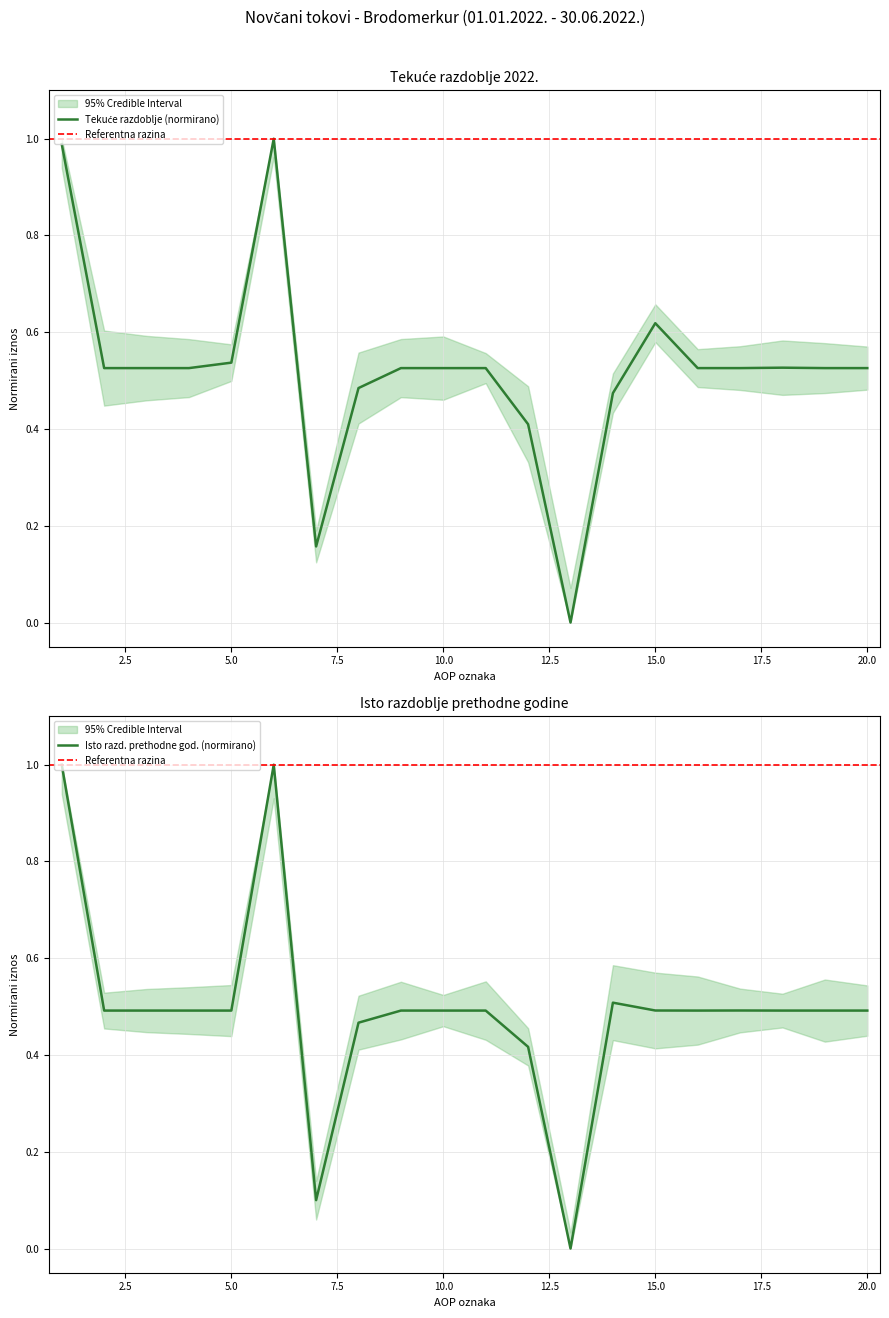

Which label corresponds to the largest value in the chart?

6